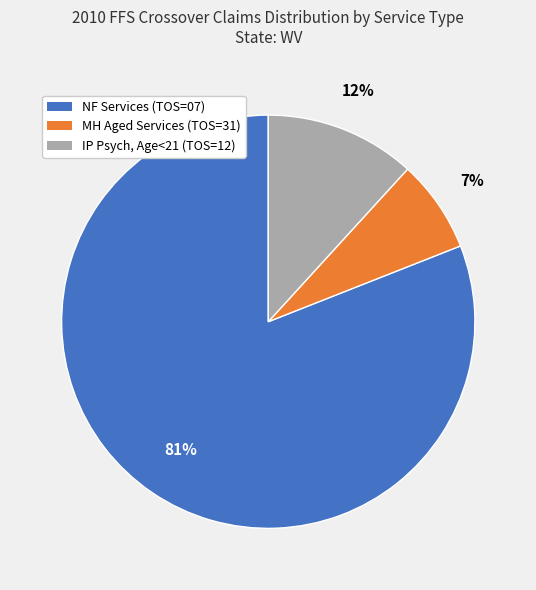

Does any single category account for the majority?

Yes